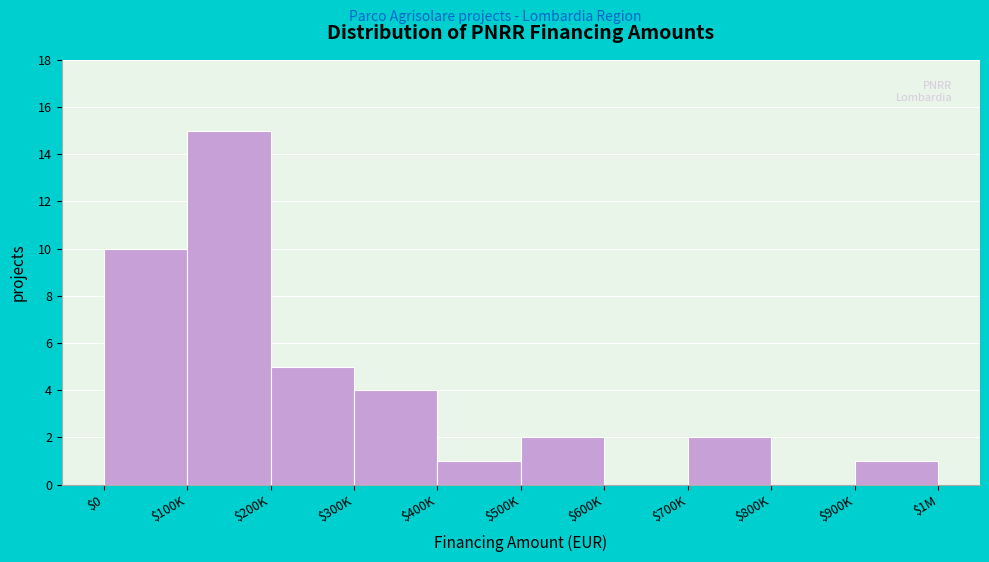

True or false: the data shows 2 at $700K.

True